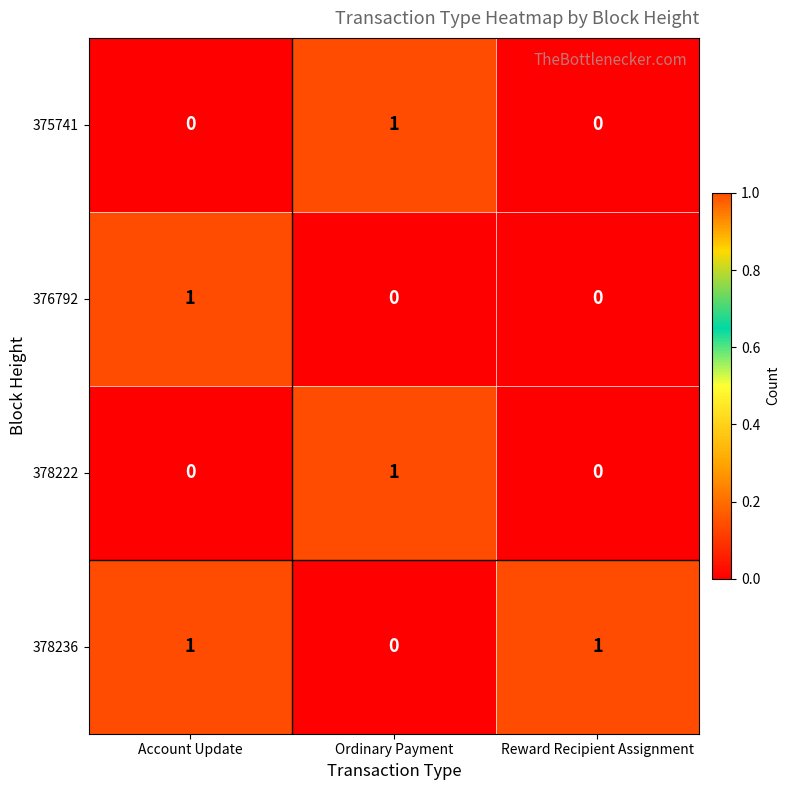

The 376792 series shows 1 at Ordinary Payment. True or false?

False